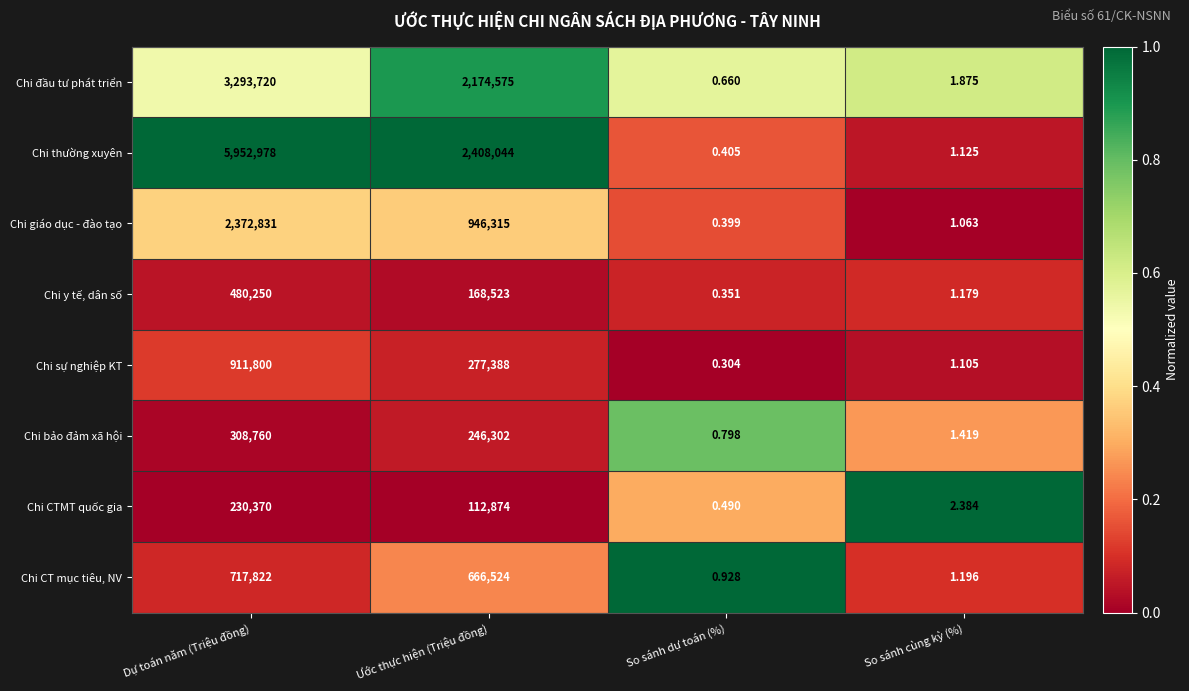

Between Dự toán năm (Triệu đồng) and So sánh dự toán (%), which series saw the biggest shift?

Chi thường xuyên